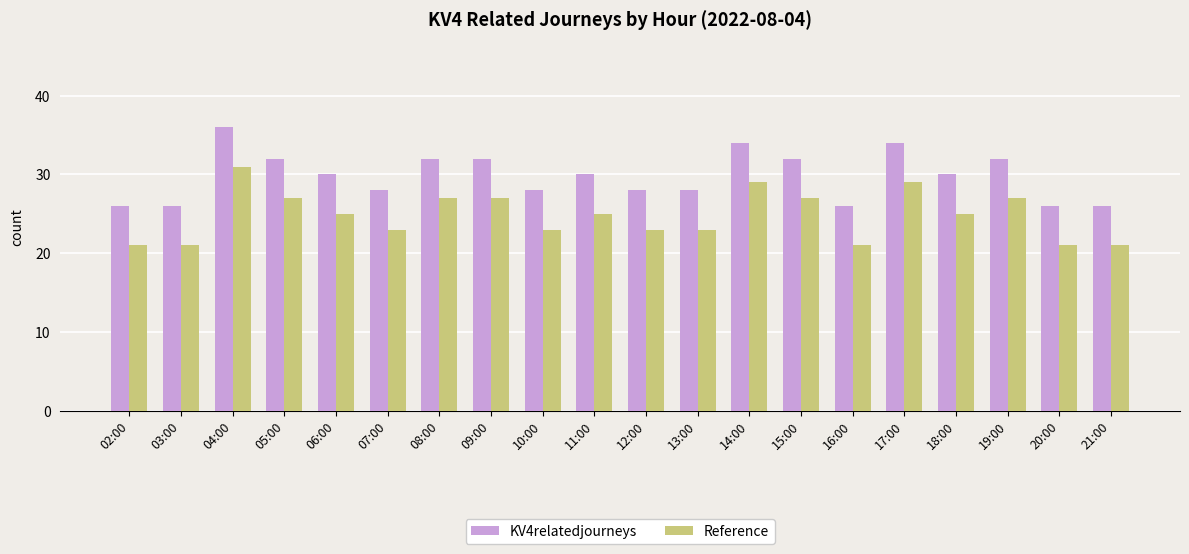

Is it true that KV4relatedjourneys equals 28 at 07:00?

True